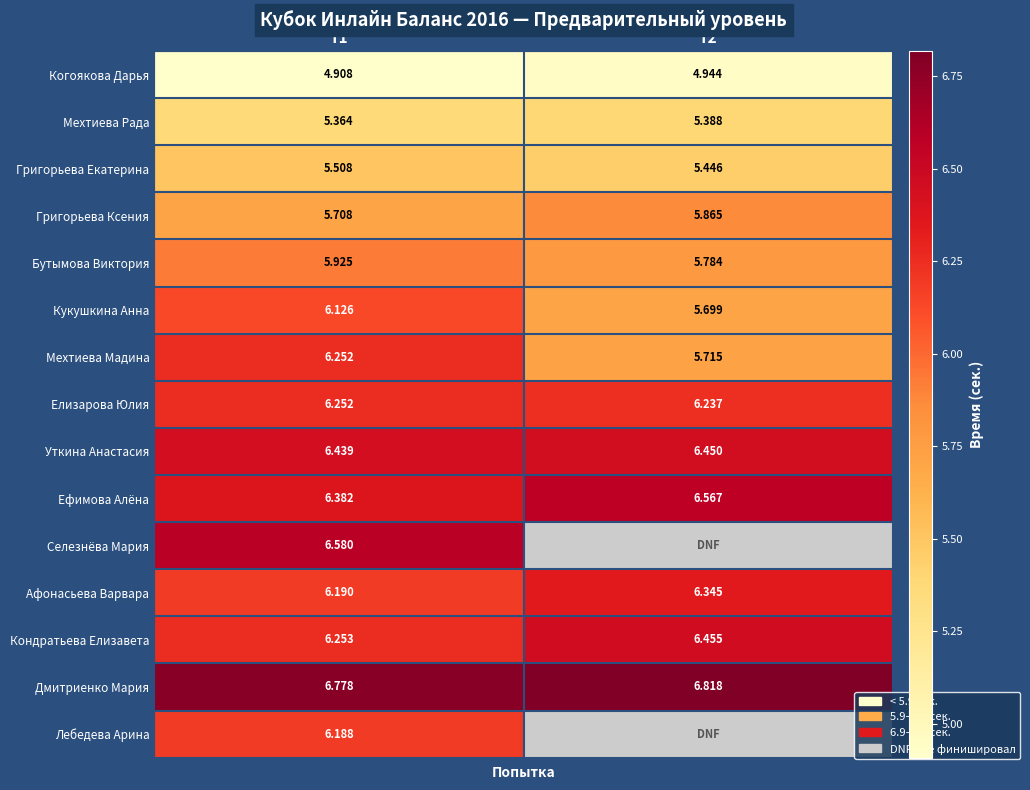

What is the spread (max minus min) of values at Т1?

1.9